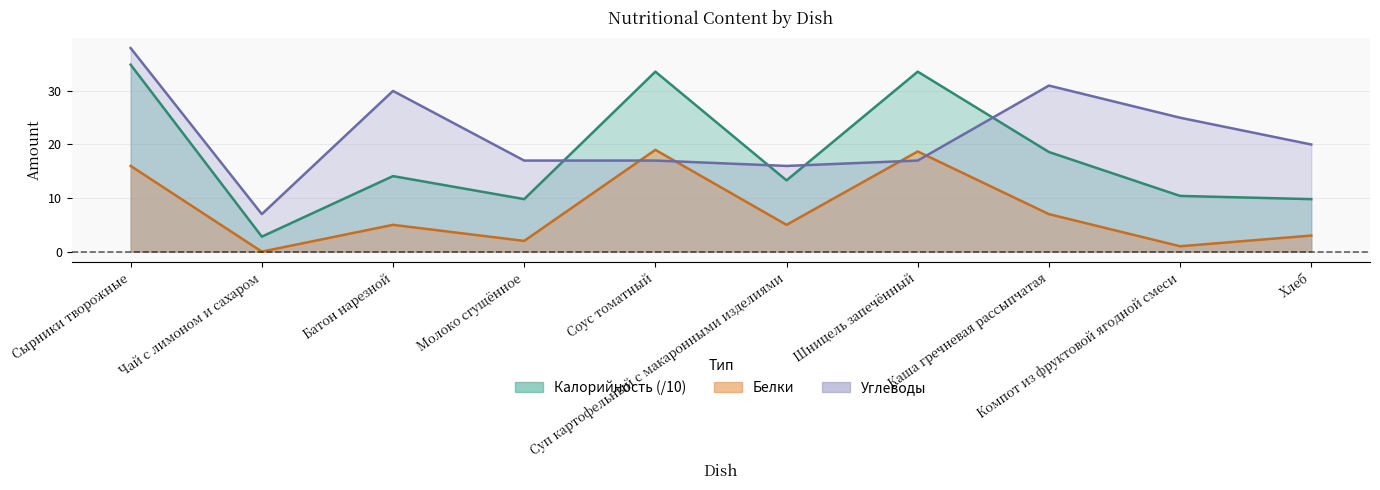

Where do Калорийность and Углеводы first cross each other?

Молоко сгущённое and Соус томатный